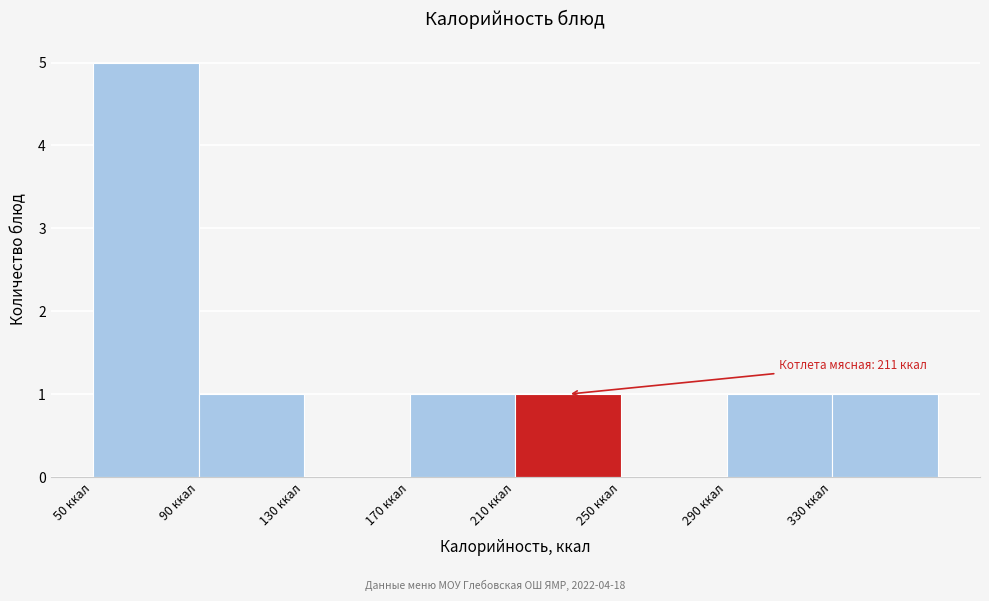

Over which range of the x-axis is the bar tallest?

50 to 90